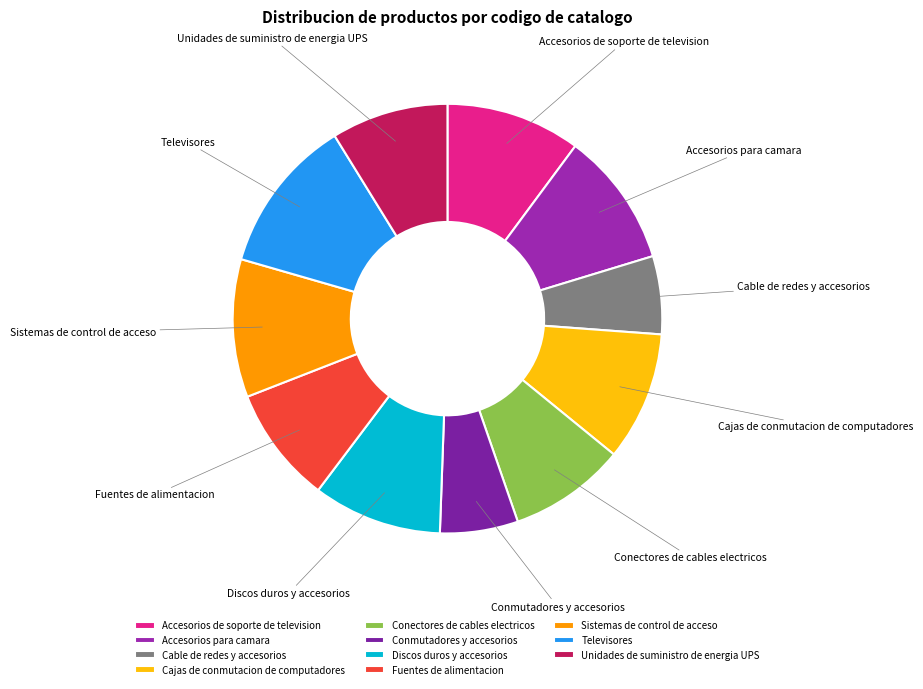

Does Cable de redes y accesorios represent more than half of the total?

No